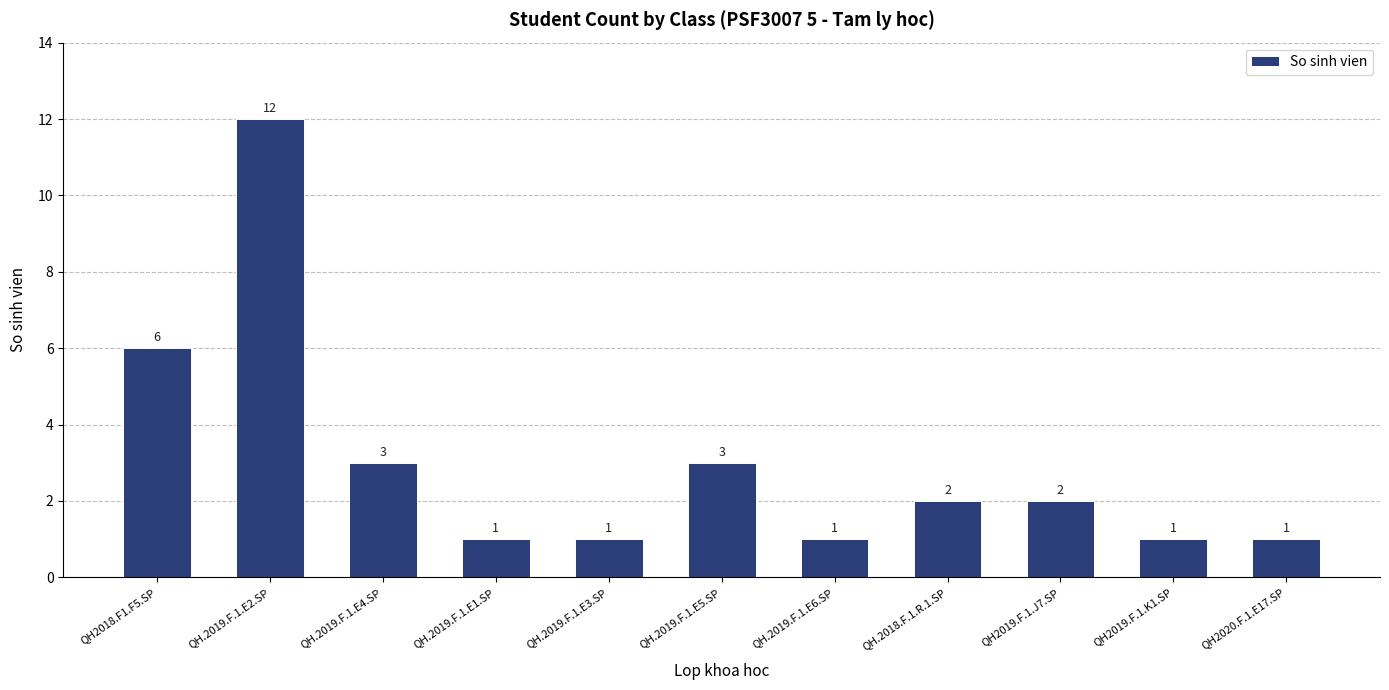

The value at QH.2018.F.1.R.1.SP is 2. True or false?

True